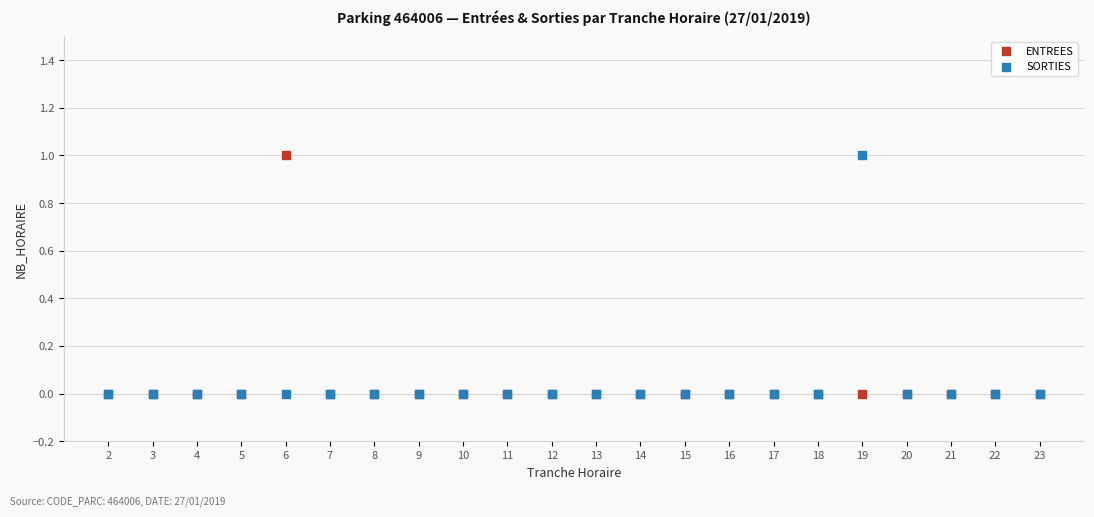

What are all the series names shown in the legend?

ENTREES, SORTIES